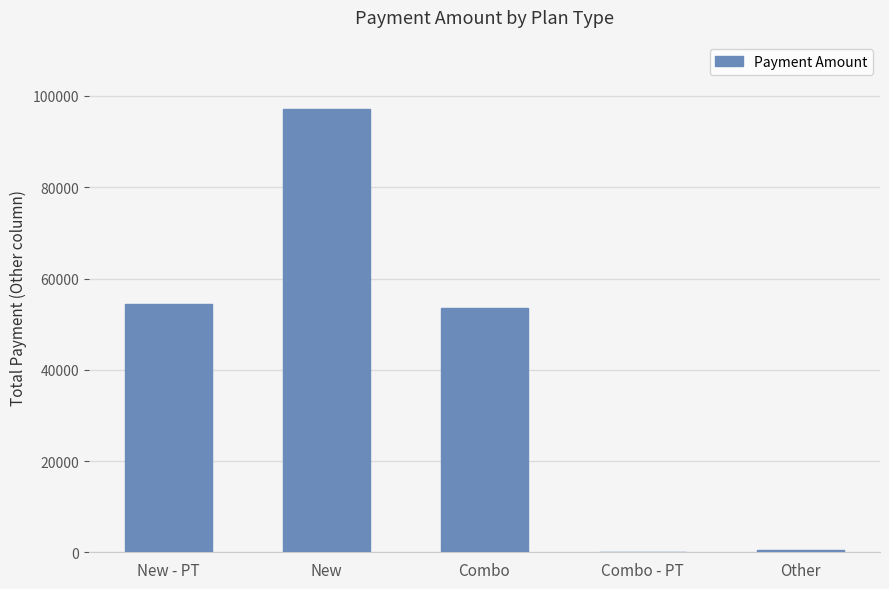

Reading left to right, transcribe all the data shown in this chart.

New - PT=54500	New=97160	Combo=53503	Combo - PT=4	Other=500